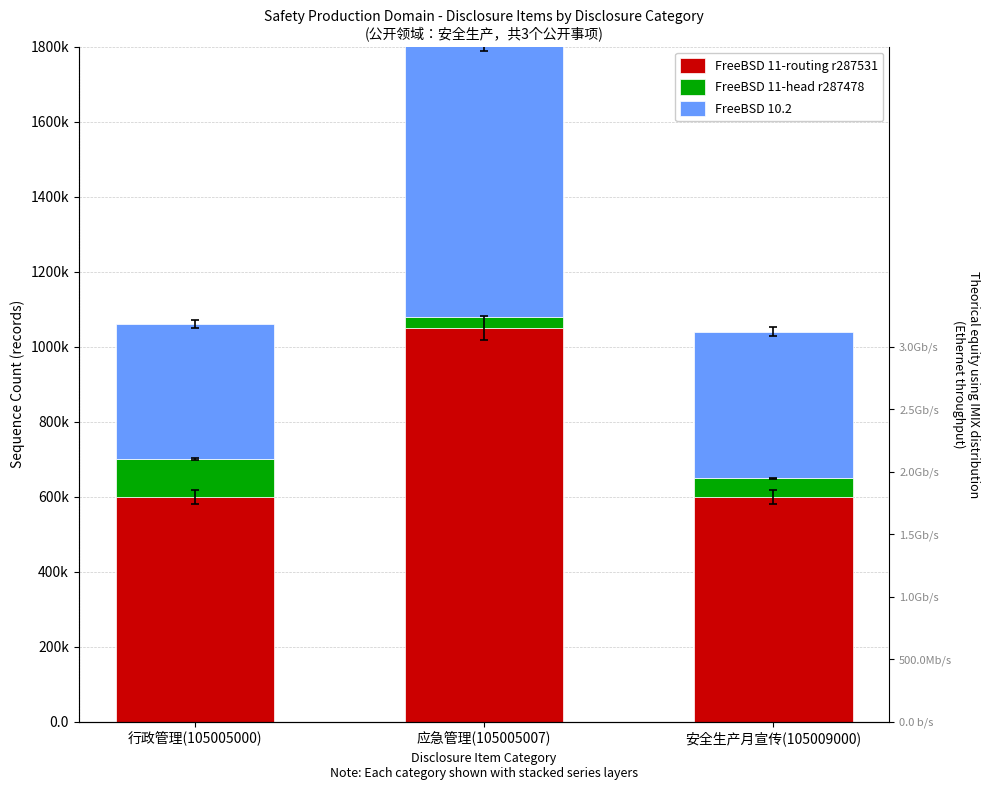

The value of FreeBSD 10.2 at 应急管理(105005007) is 204301. True or false?

False